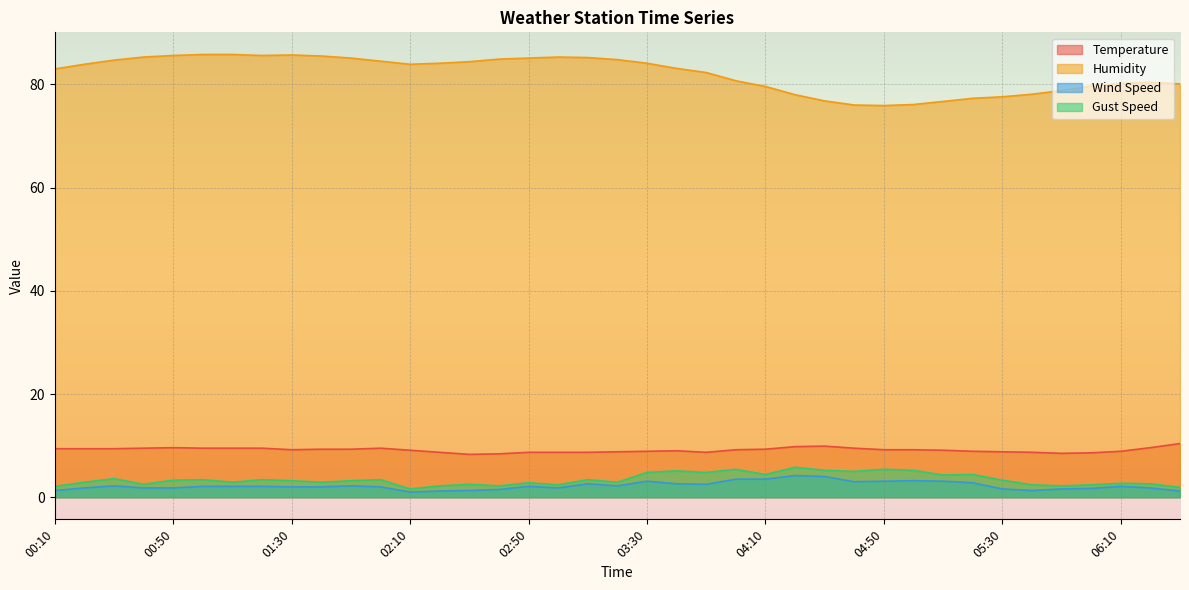

How many values in the Wind Speed series are below 2?

15